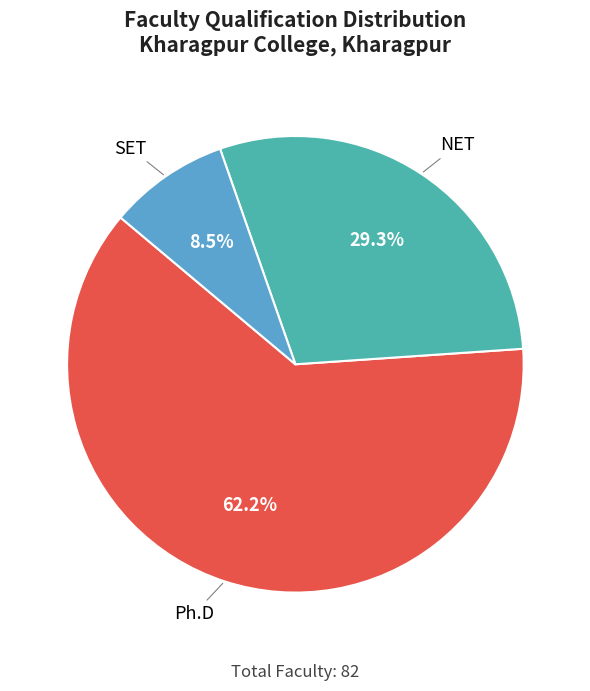

How many segments does this pie chart have?

3